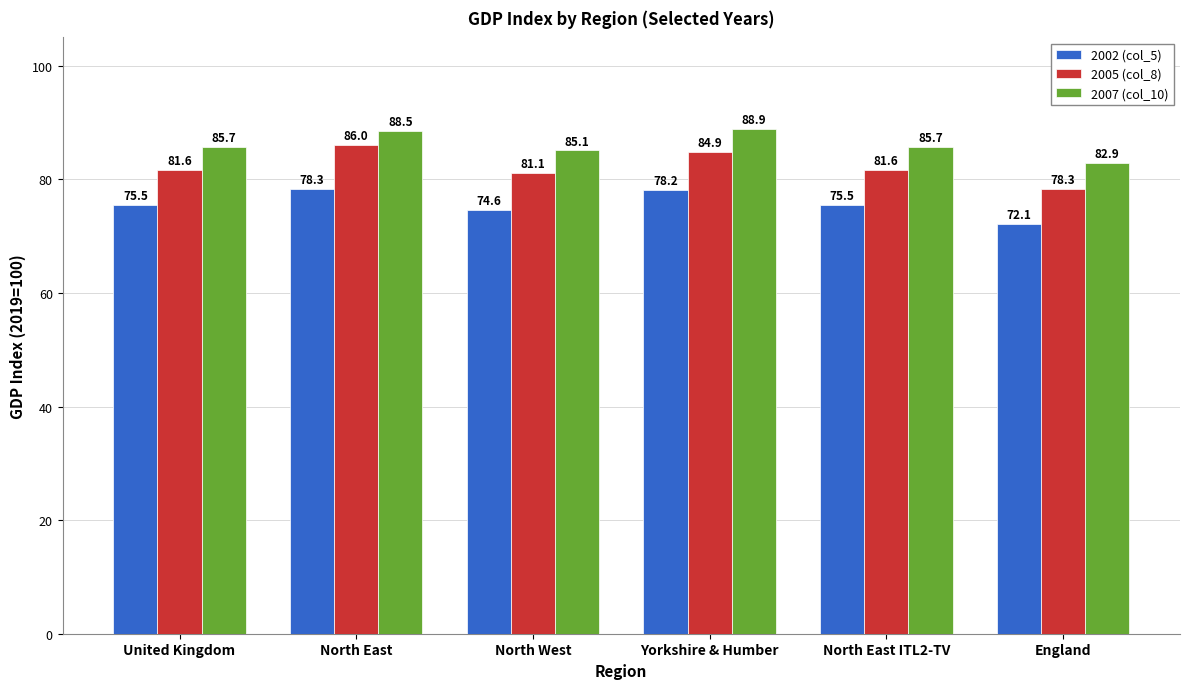

List the series in order of their peak value, lowest first.

2002 (col_5), 2005 (col_8), 2007 (col_10)